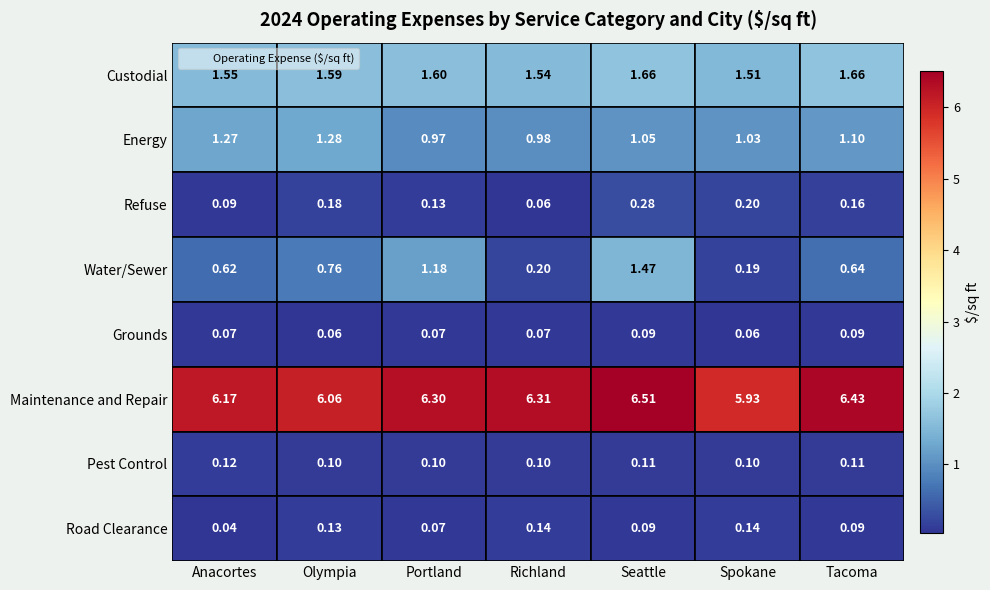

Which series has the largest range (max minus min)?

Water/Sewer